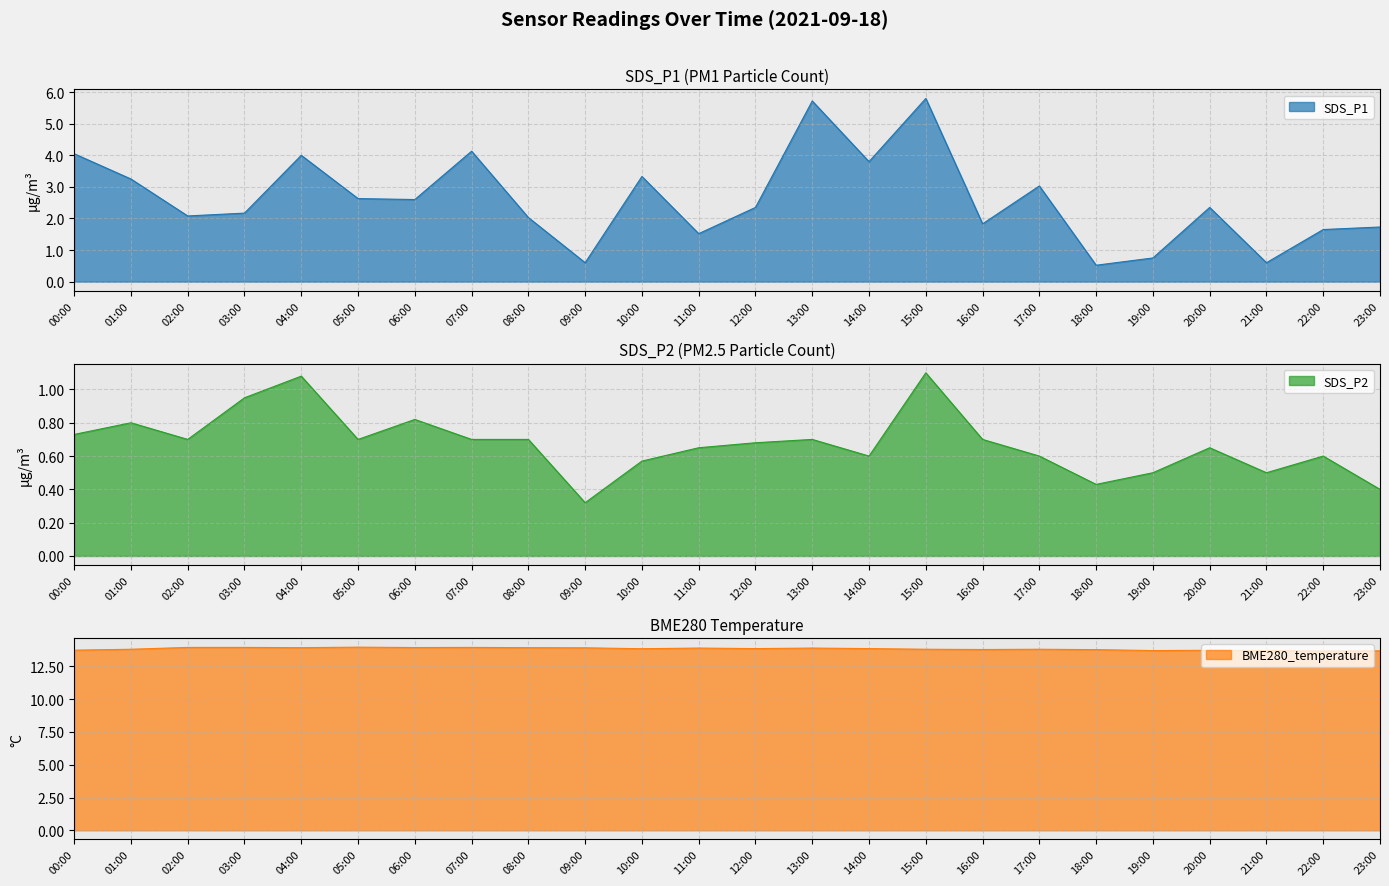

Between 08:00 and 22:00, which series saw the biggest shift?

SDS_P1